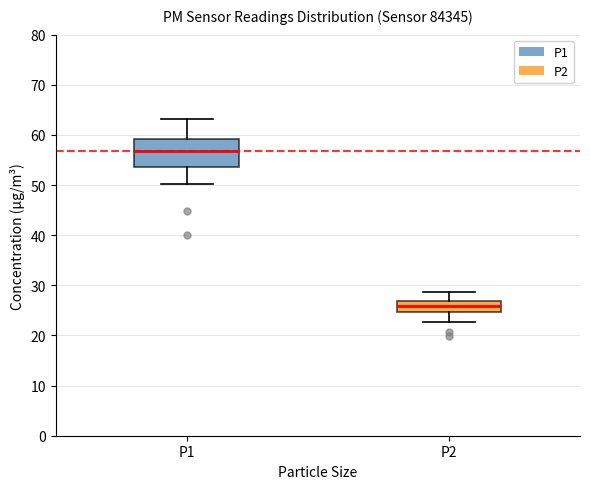

Reading left to right, read every box against the y-axis: the position of its median line, the range the box covers, and the ends of its whiskers. The values are not printed on the chart, so give them approximately, as read against the axis.

P1: median 57, box 54 to 59, whiskers 50 to 63
P2: median 26, box 25 to 27, whiskers 23 to 29